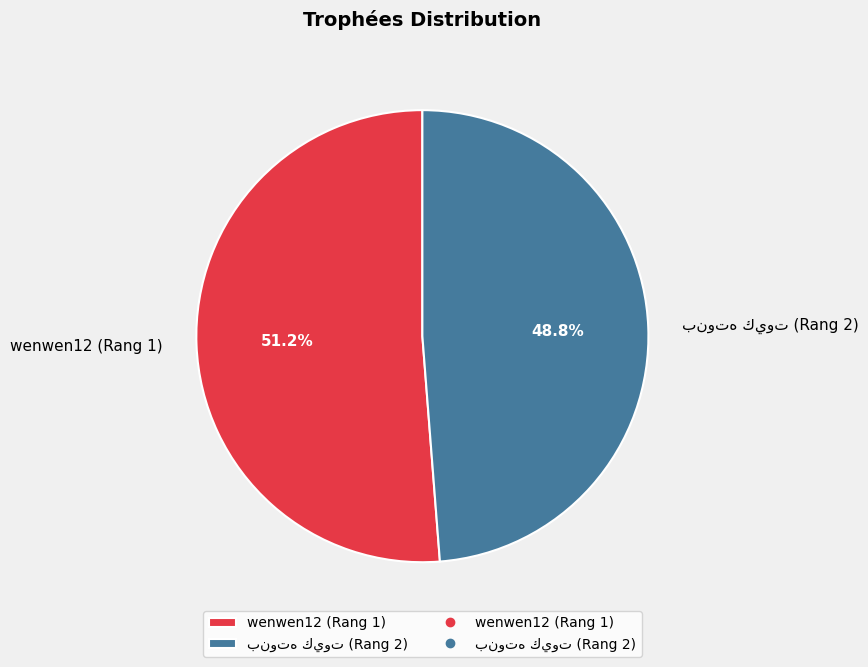

Which category has the biggest portion of the pie?

wenwen12 (Rang 1)